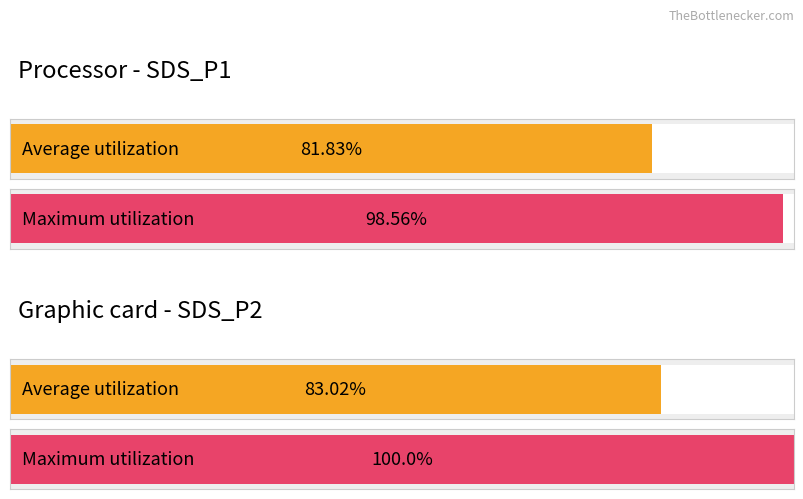

How many bars are there in each group?

2